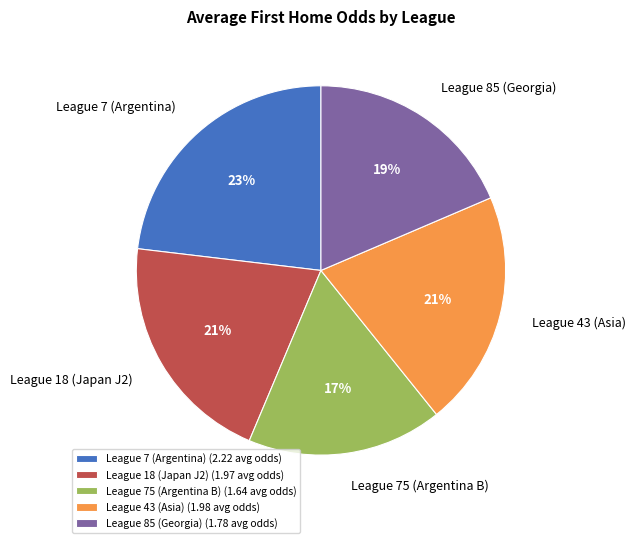

Count the number of slices in the pie.

5